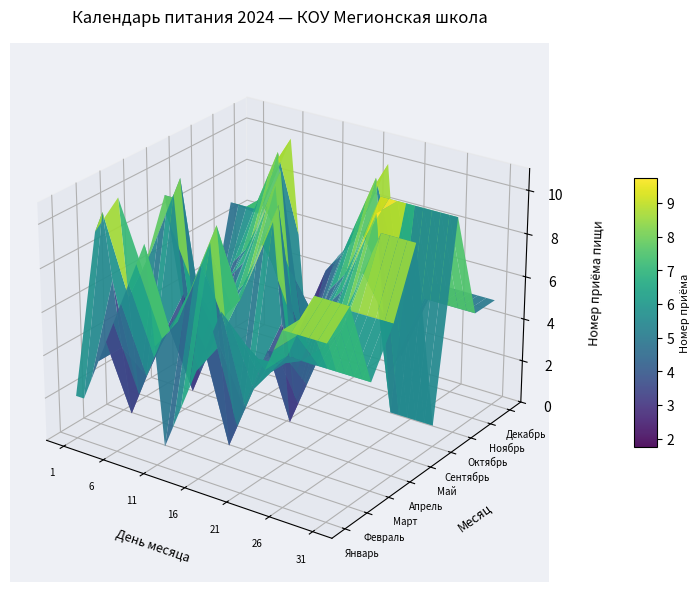

Where does the Декабрь series first go above 3?

1